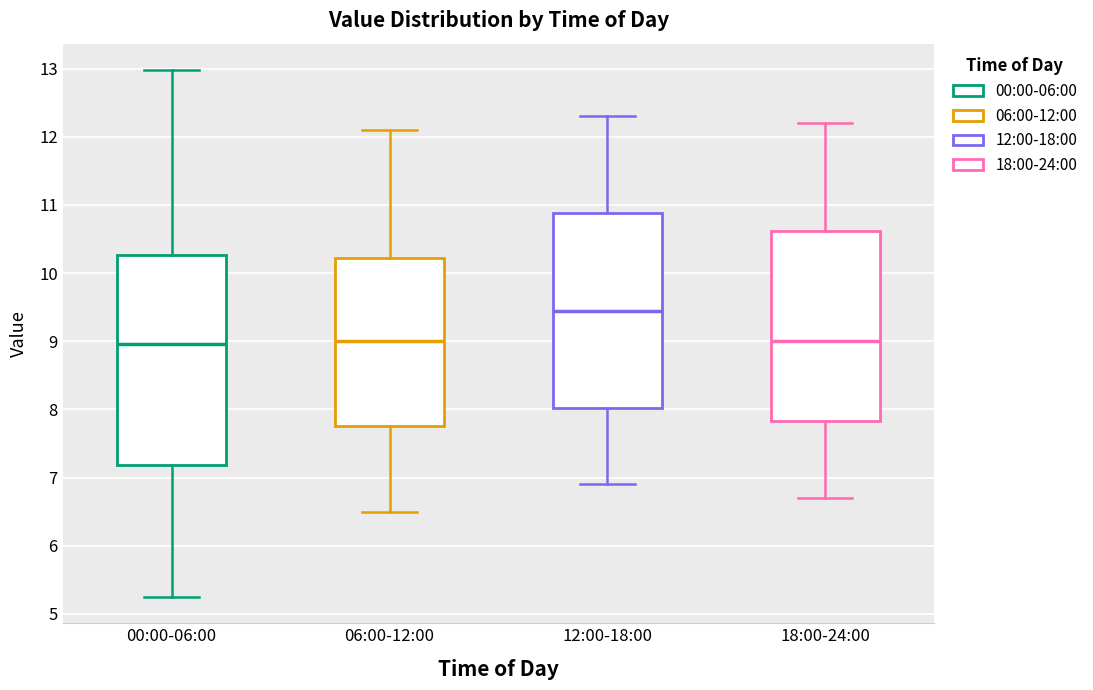

Reading left to right, transcribe this box plot: for each box, give where its median line is, the range the box spans, and where its two whiskers end, as read against the y-axis. The values are not printed on the chart, so give them approximately, as read against the axis.

00:00-06:00: median 9.0, box 7.2 to 10.3, whiskers 5.3 to 13.0
06:00-12:00: median 9.0, box 7.8 to 10.2, whiskers 6.5 to 12.1
12:00-18:00: median 9.5, box 8.0 to 10.9, whiskers 6.9 to 12.3
18:00-24:00: median 9.0, box 7.8 to 10.6, whiskers 6.7 to 12.2